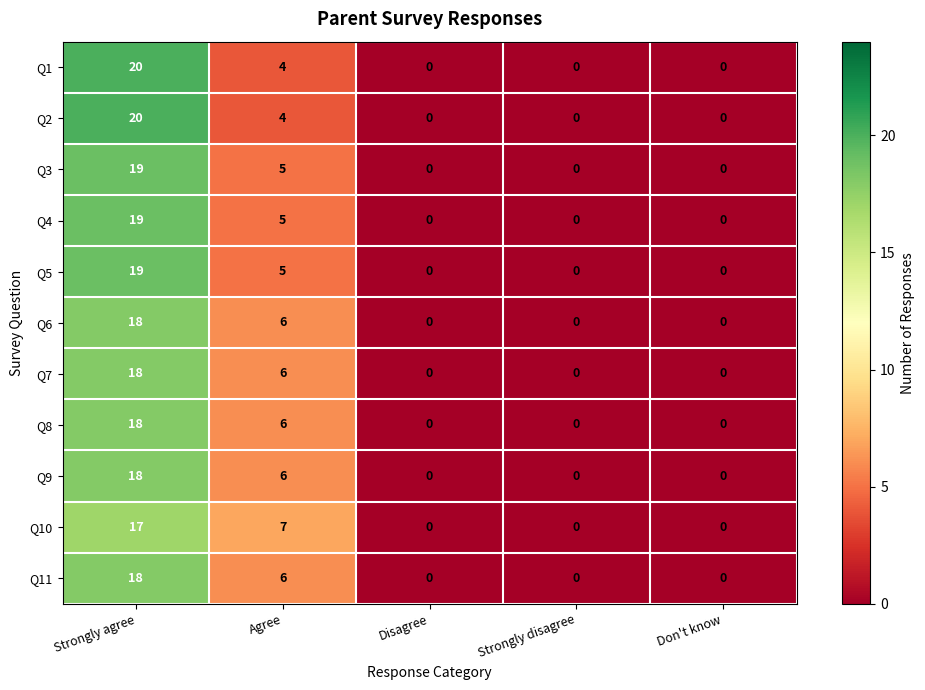

What is the approximate value of Q2 at Strongly agree, to the nearest 10?

20